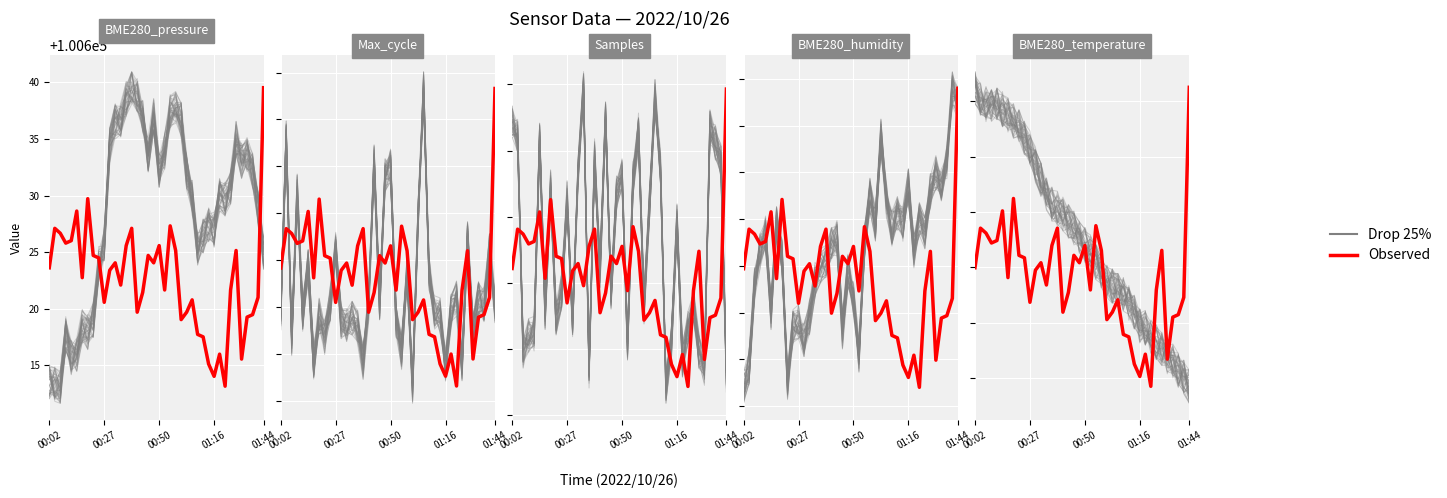

What position from the left is 19?

20